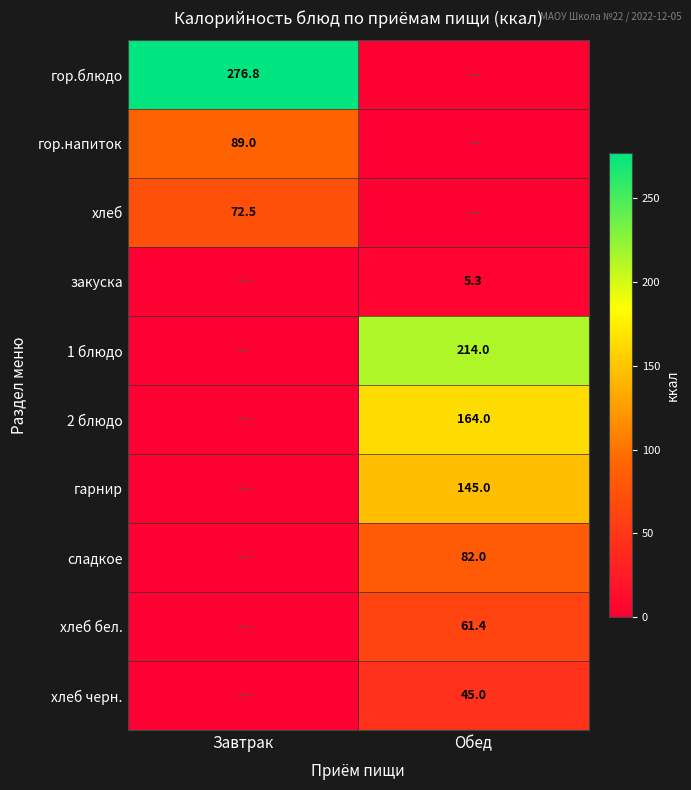

Is it true that гор.напиток equals 126.7 at Завтрак?

False